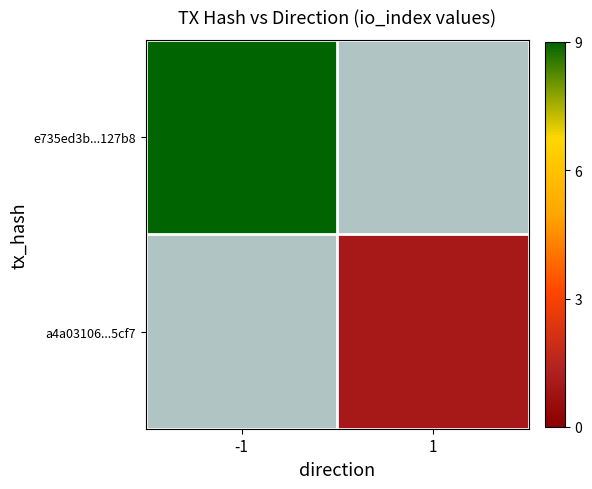

True or false: a4a03106...5cf7 has a value of 1.0 at 1.

True